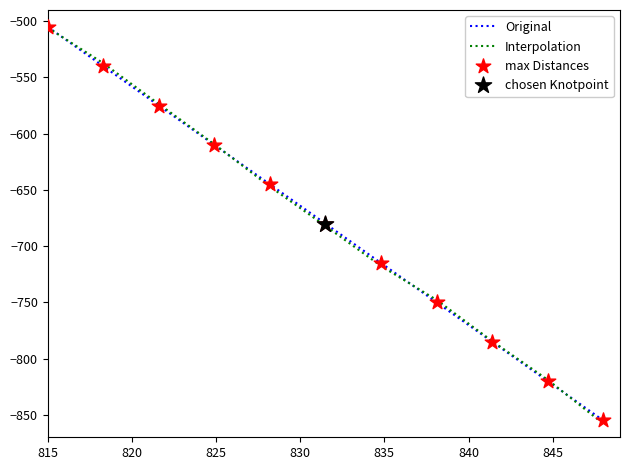

Which series has the widest spread of values?

Interpolation